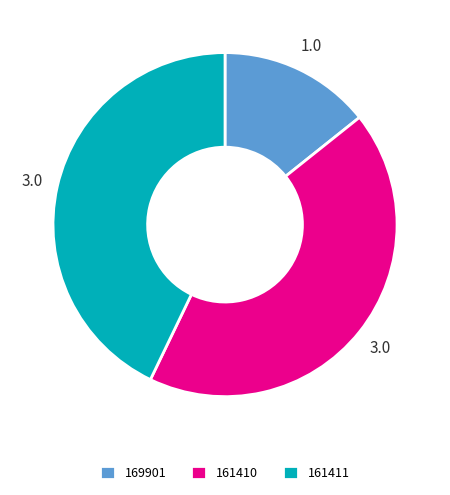

Is there any slice that represents more than half of the pie?

No